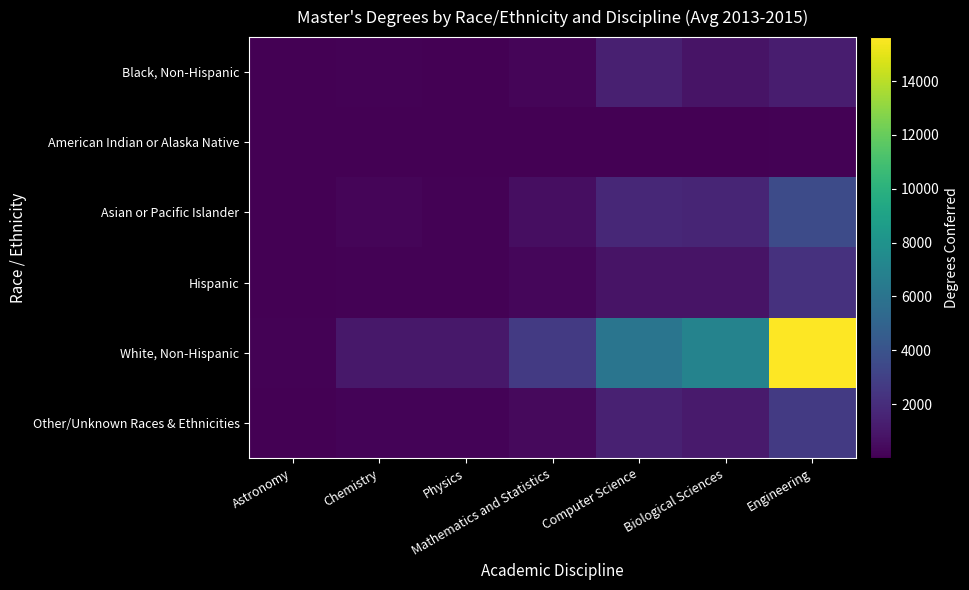

How many categories are shown in the chart?

7